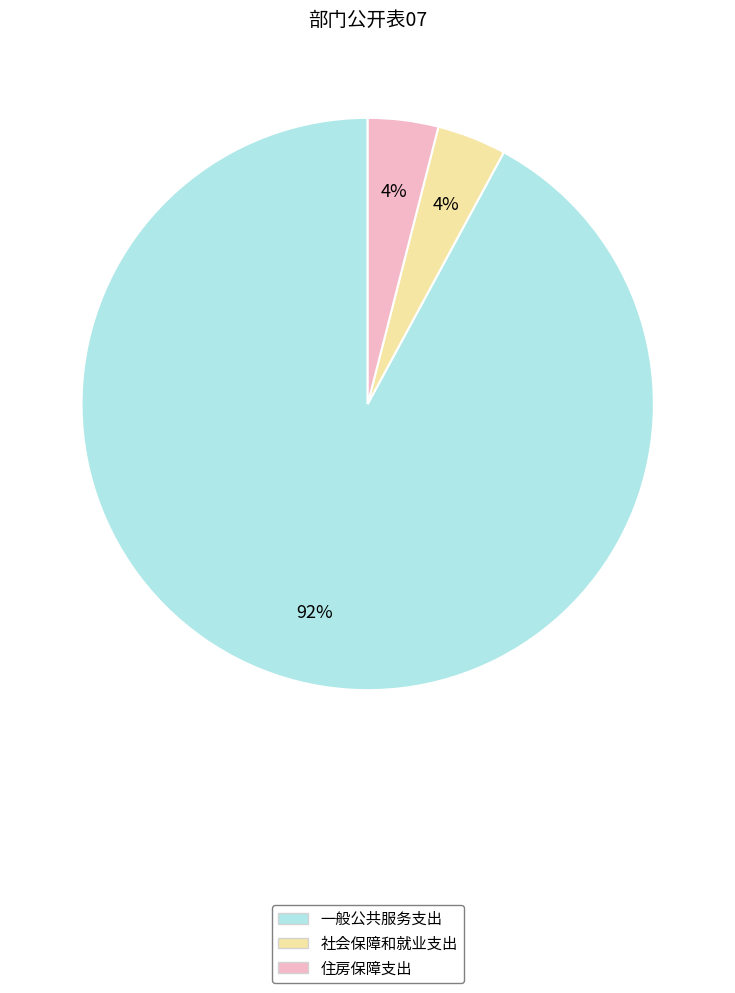

Is there any slice that represents more than half of the pie?

Yes